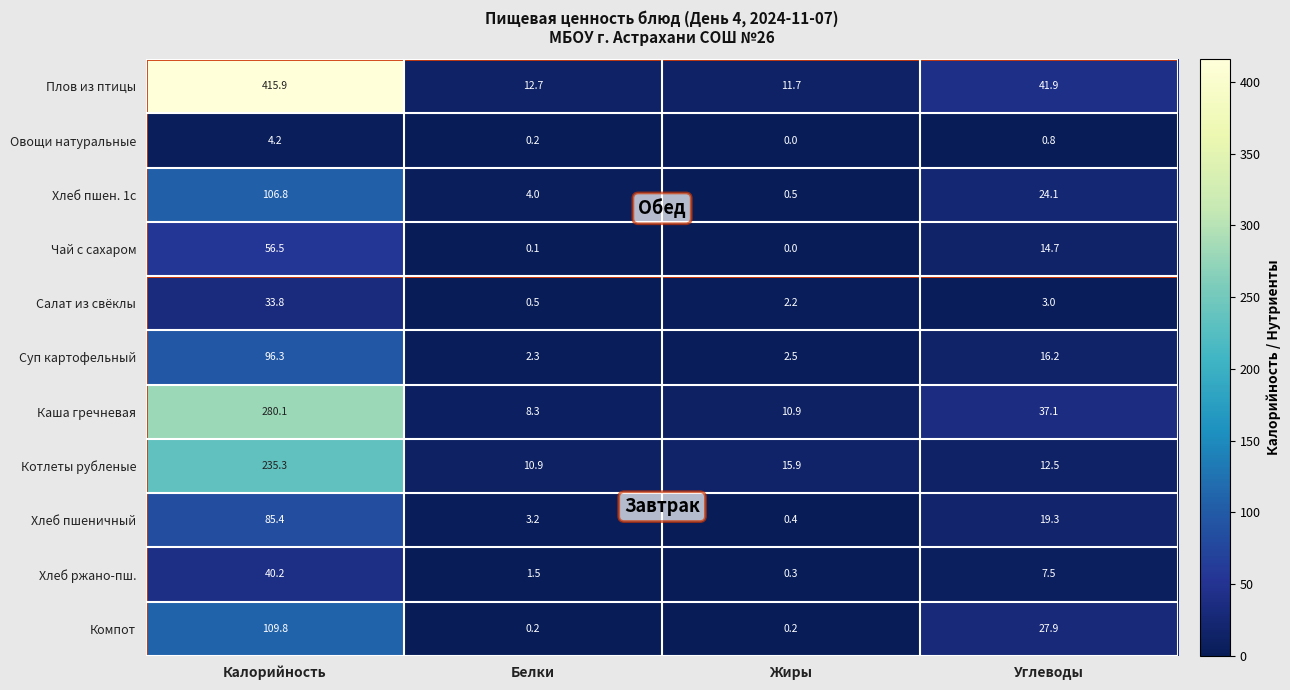

Which series has the widest spread of values?

Плов из птицы